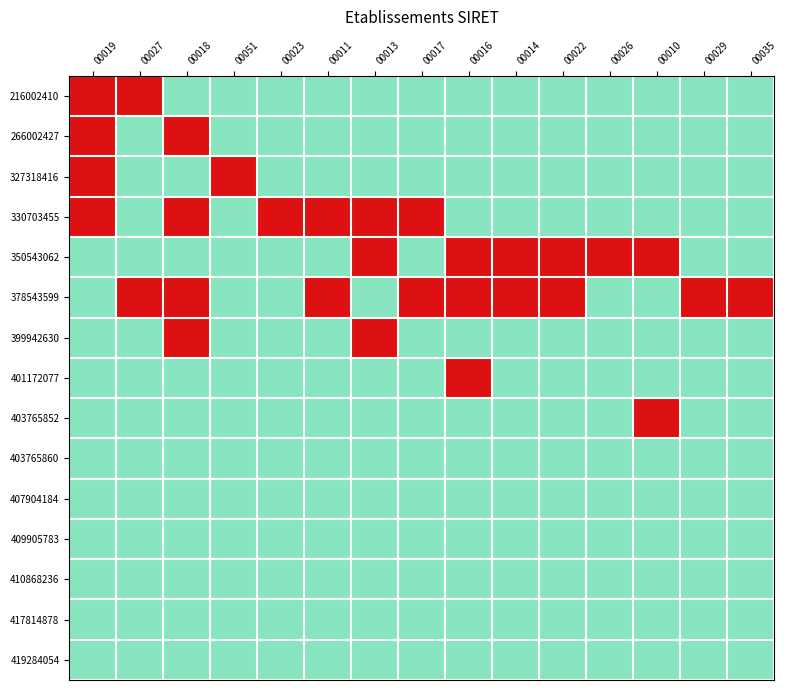

Which series has the largest total across all categories?

378543599